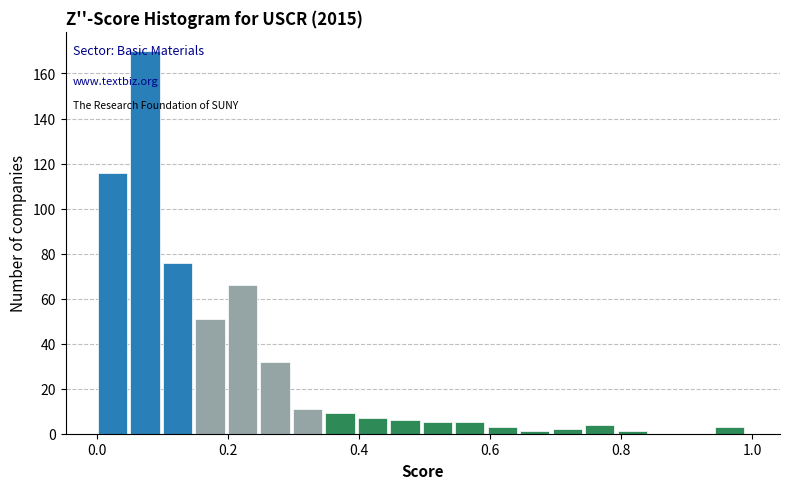

Around what value on the x-axis is the tallest bar? Give the approximate position of its centre, as read against the axis.

0.08